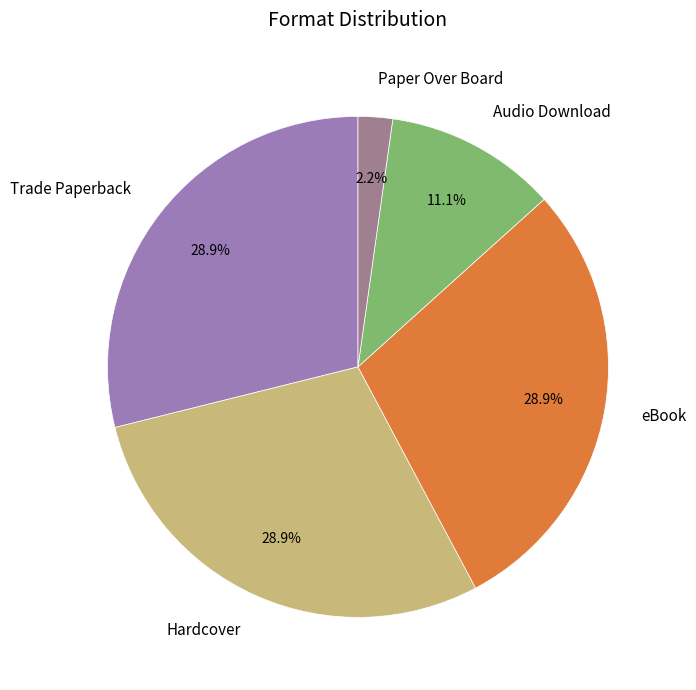

Which has a higher value, eBook or Paper Over Board?

eBook